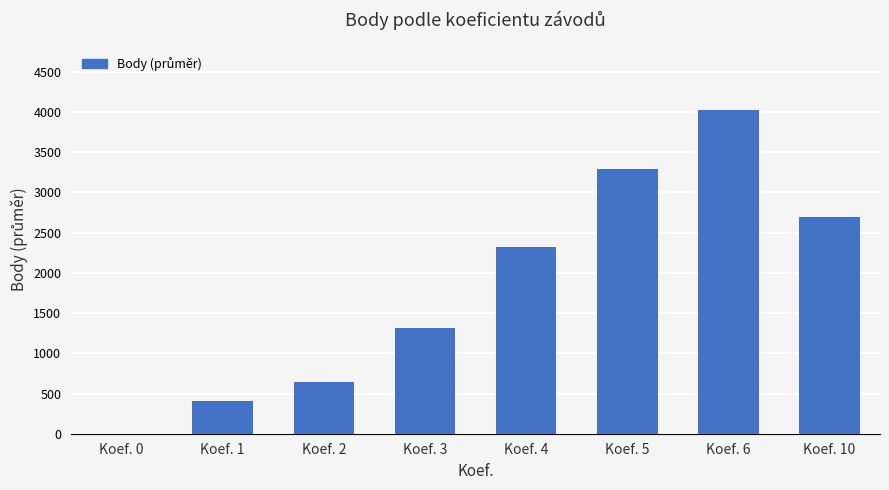

How many data points are above 2324?

4